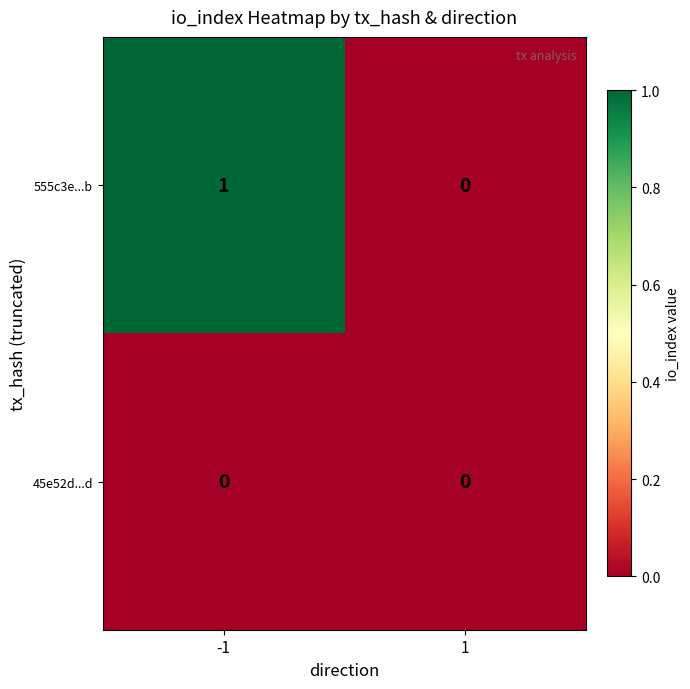

List the series in order of their overall mean, lowest first.

45e52d...d, 555c3e...b